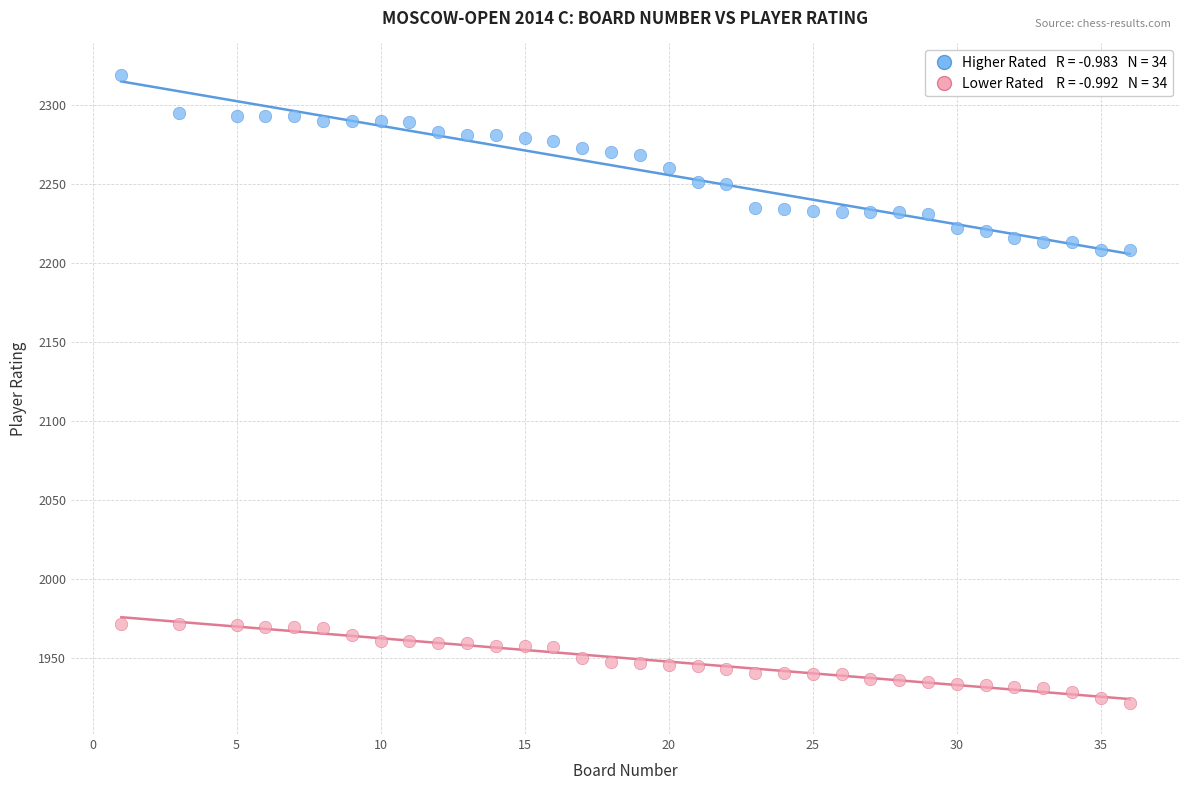

Across all data points, what is the range of X values (max minus min)?

35